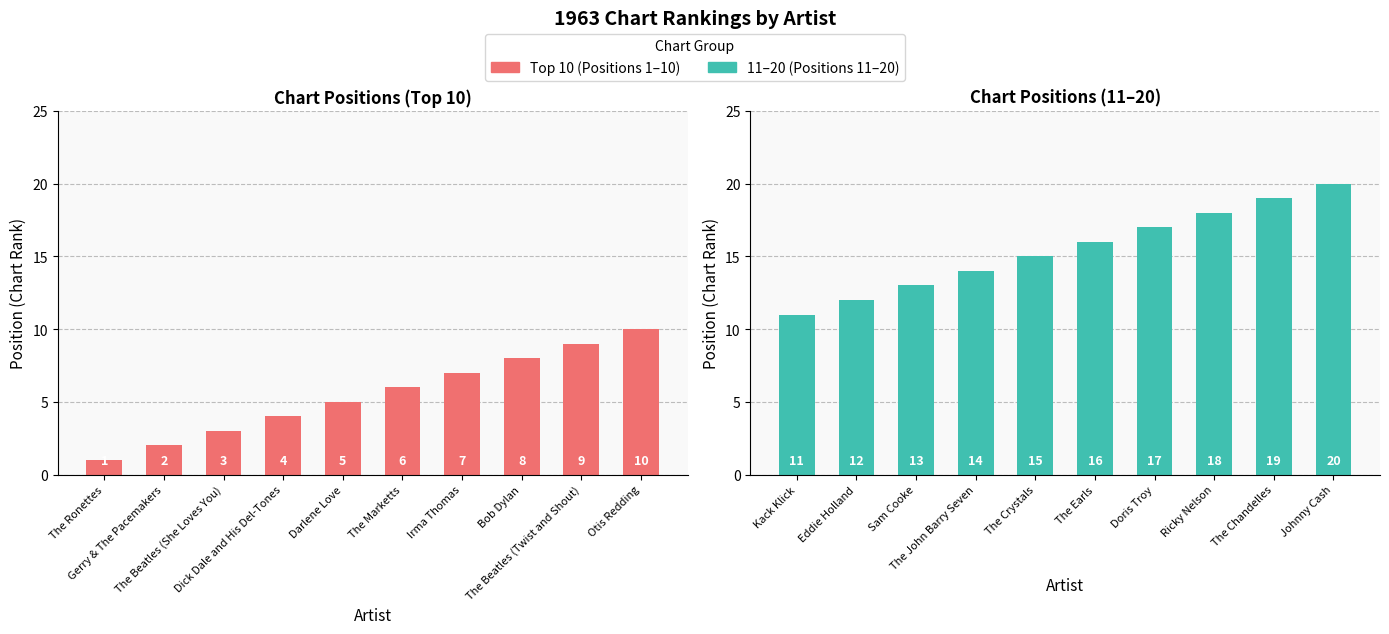

How many bars are there in total?

20